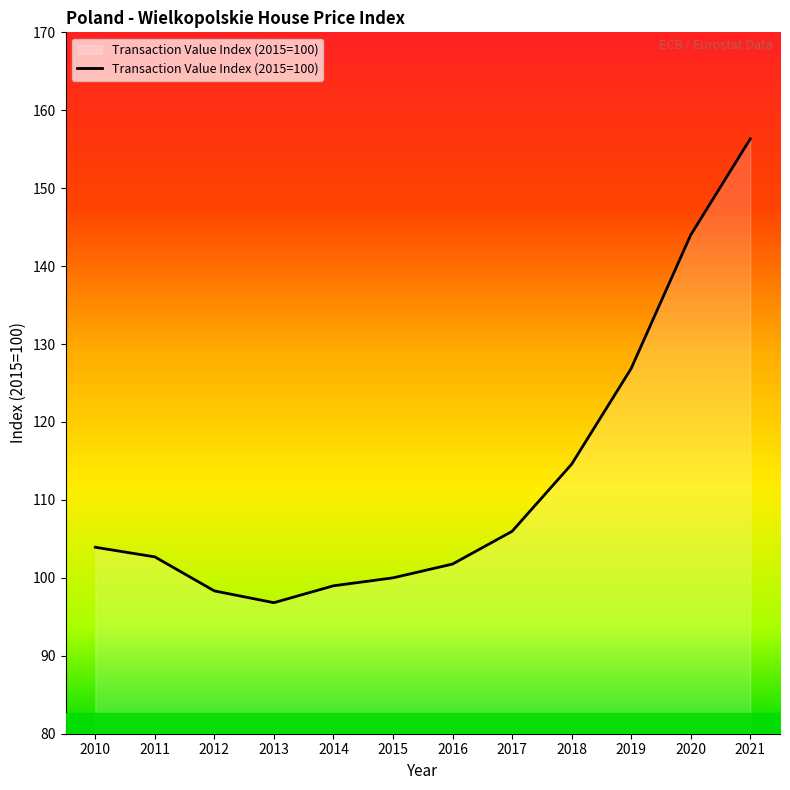

Reading right to left, what are all the values shown in this chart?

156.3	144.0	126.9	114.6	106.0	101.8	100.0	99.0	96.8	98.3	102.7	103.9